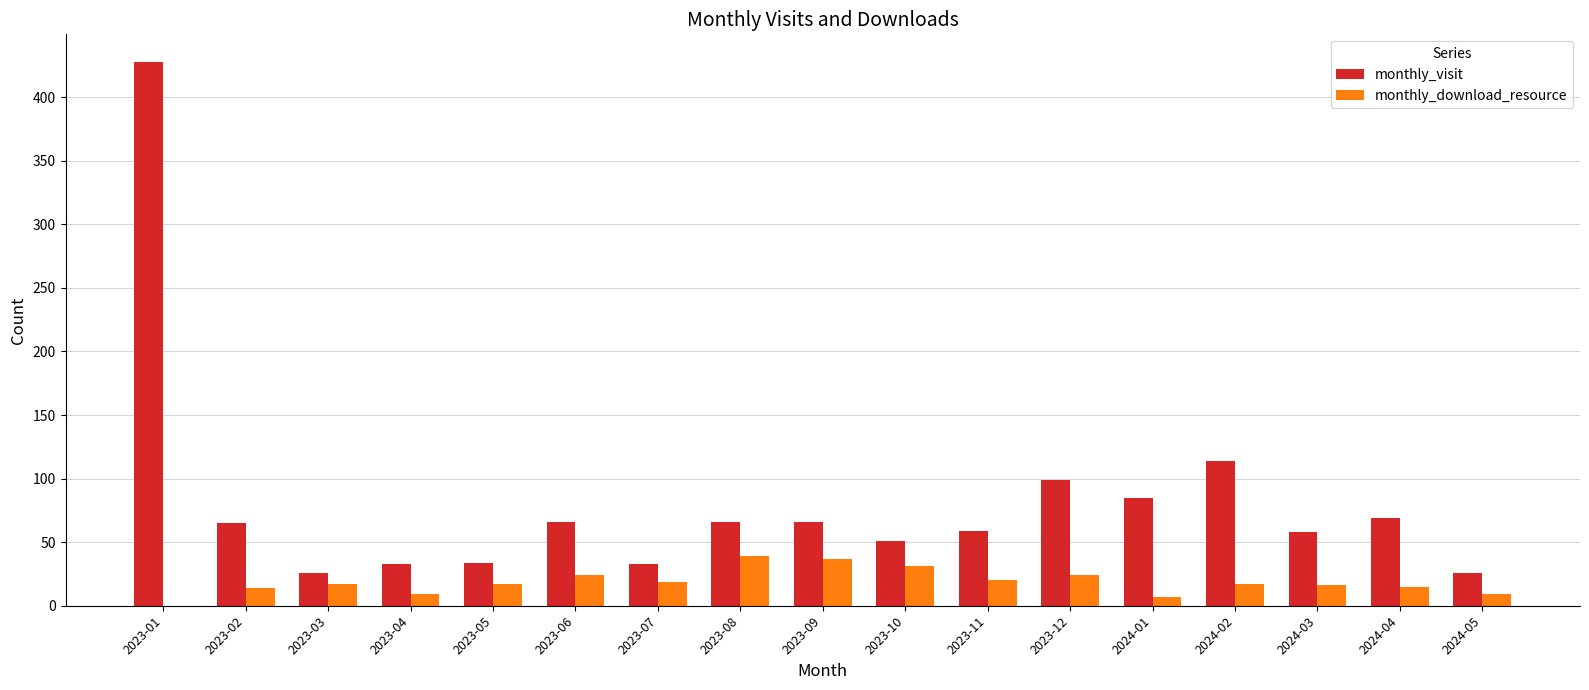

What is the difference between the monthly_visit values at 2023-11 and 2023-12?

40